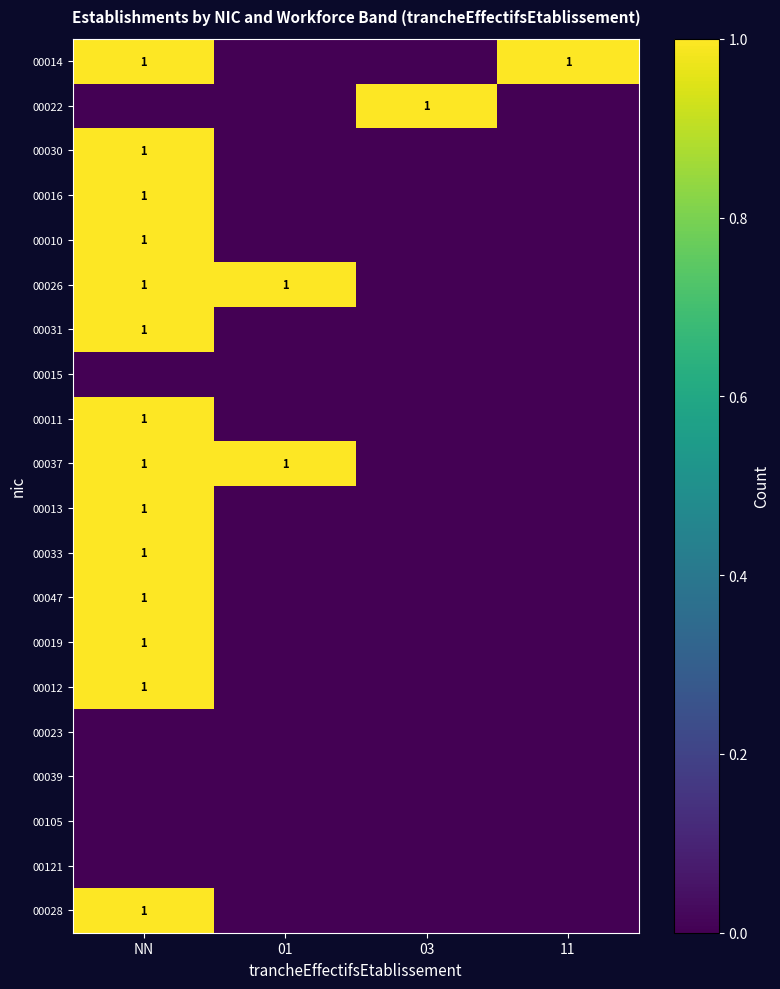

The 00013 series shows 1 at NN. True or false?

True